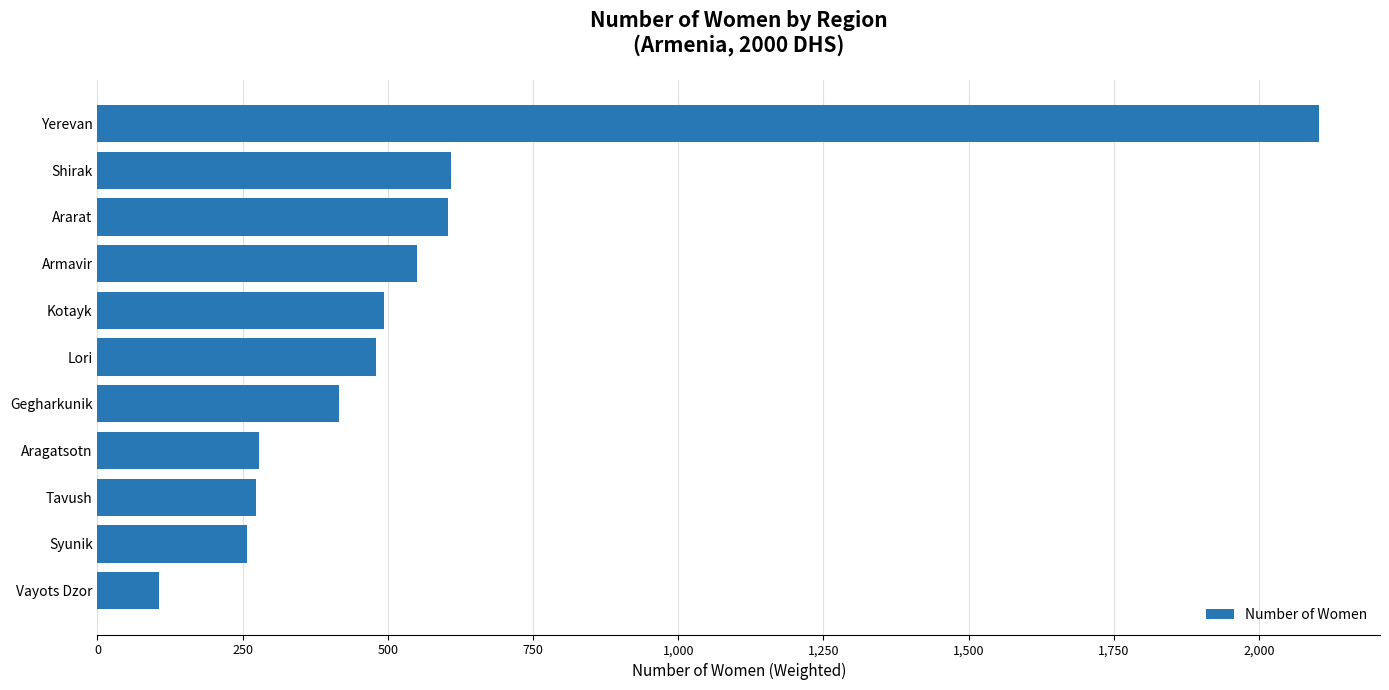

At which category does the chart reach its minimum across all series?

Vayots Dzor